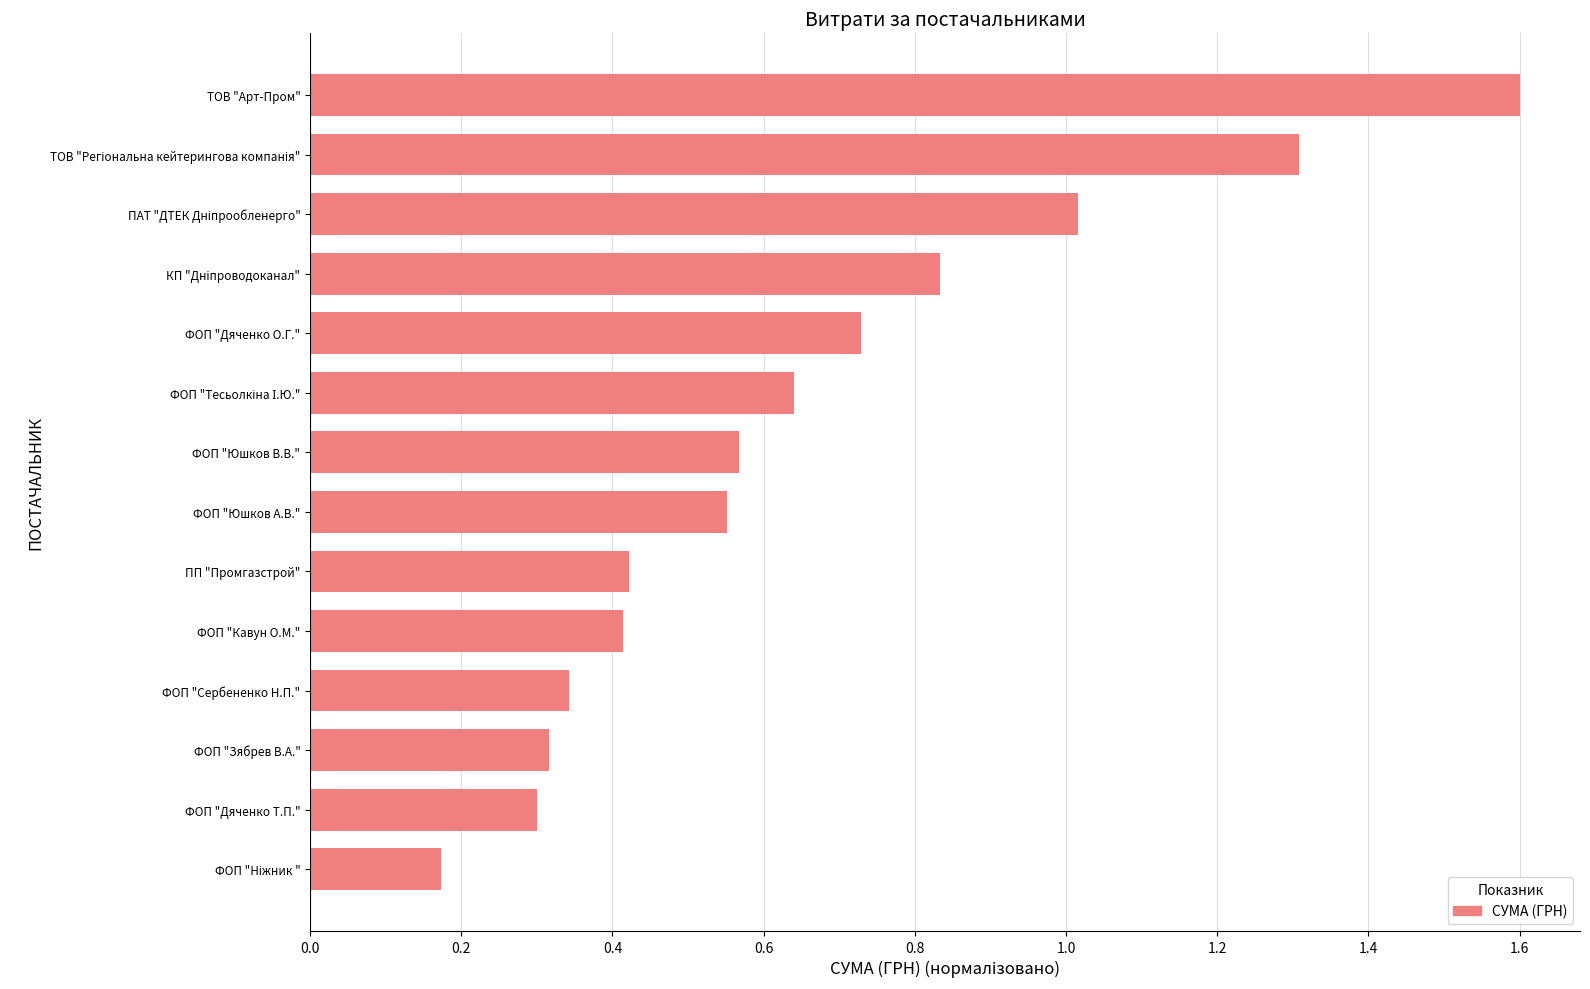

Which label corresponds to the largest value in the chart?

ТОВ "Арт-Пром"